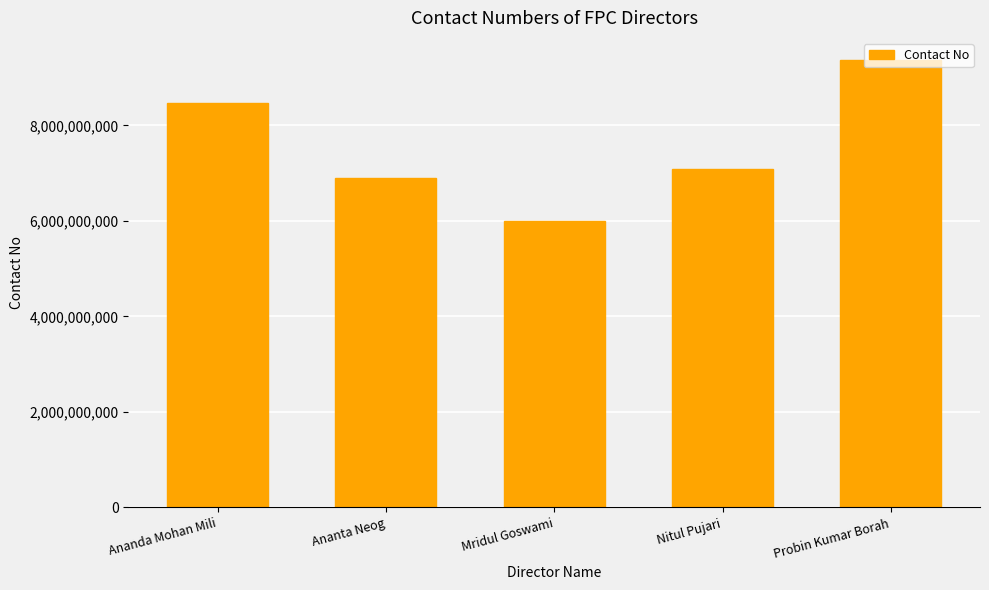

How many bars are there in total?

5